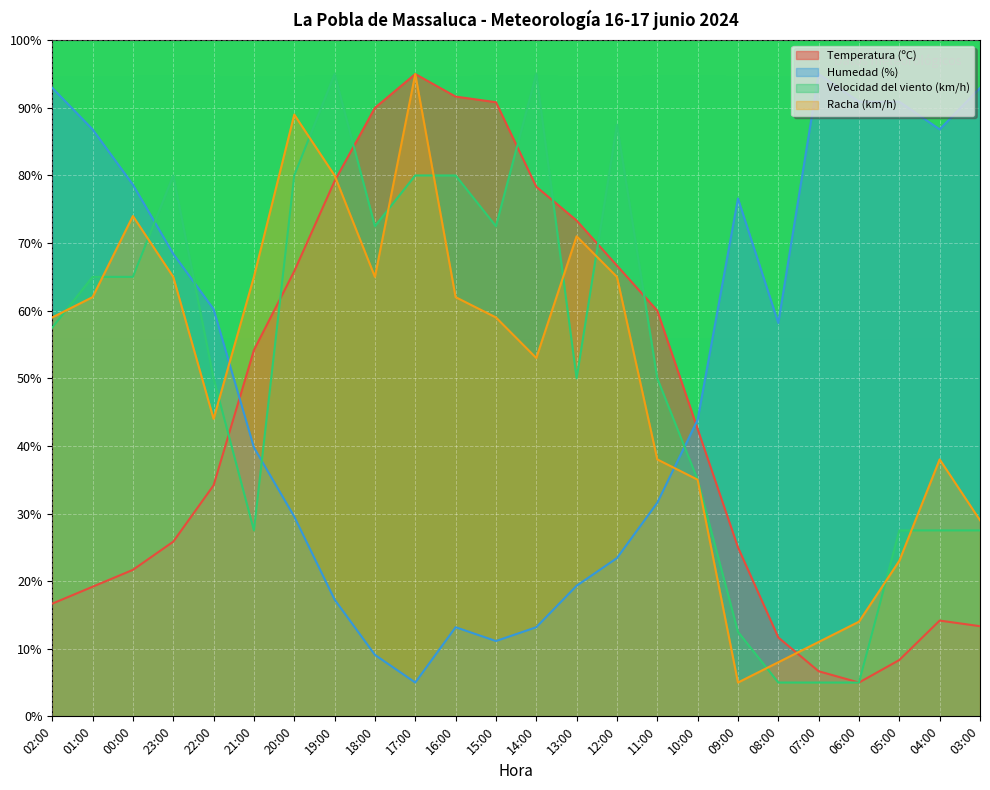

Where does the Velocidad del viento (km/h) series first go above 57?

02:00